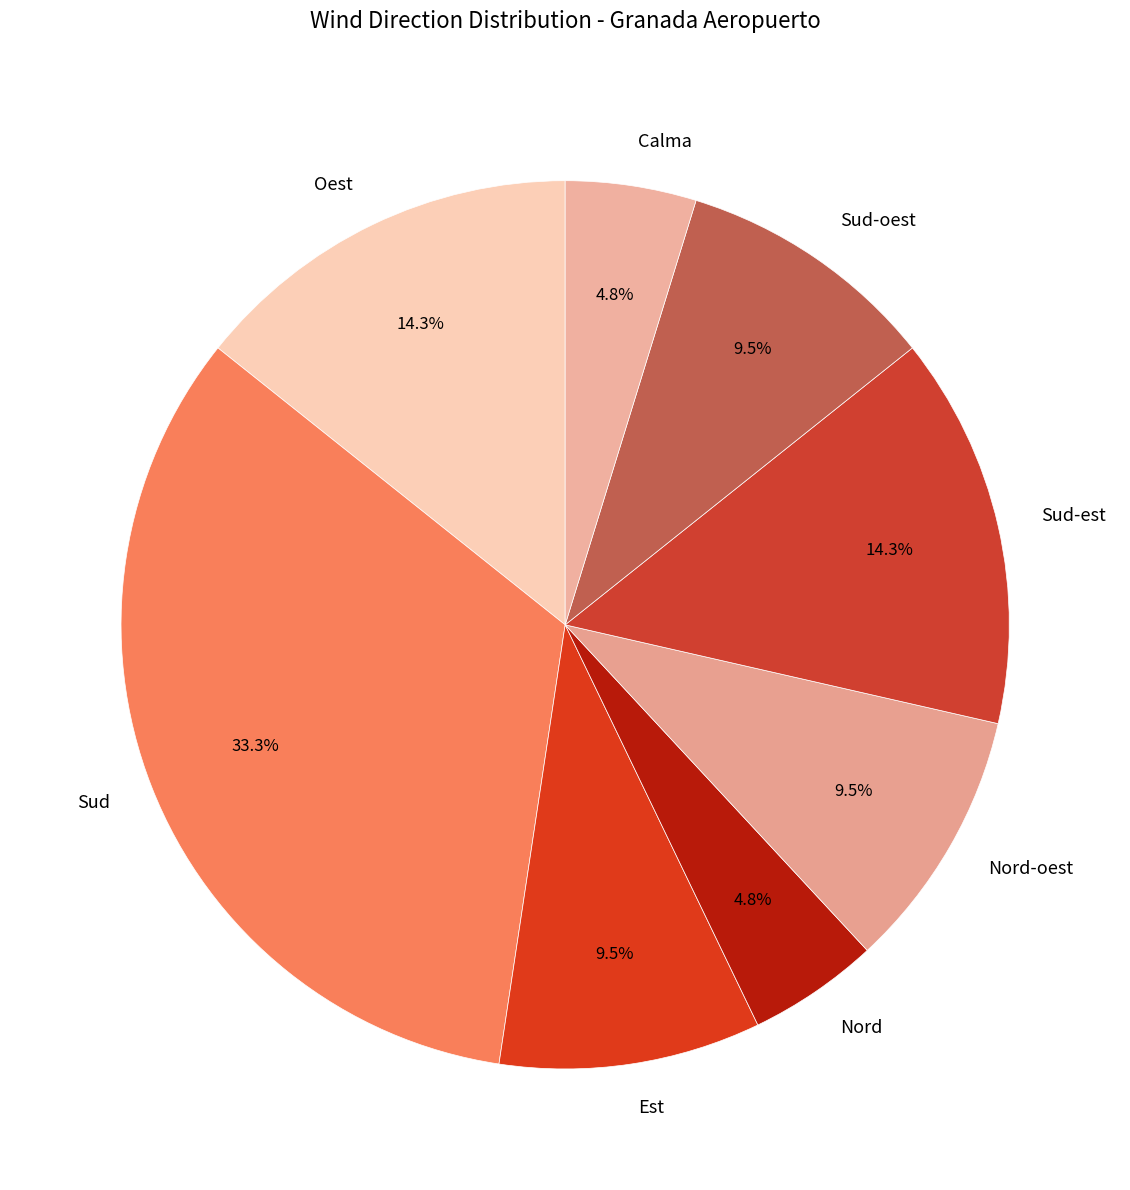

Does Sud-est represent more than half of the total?

No